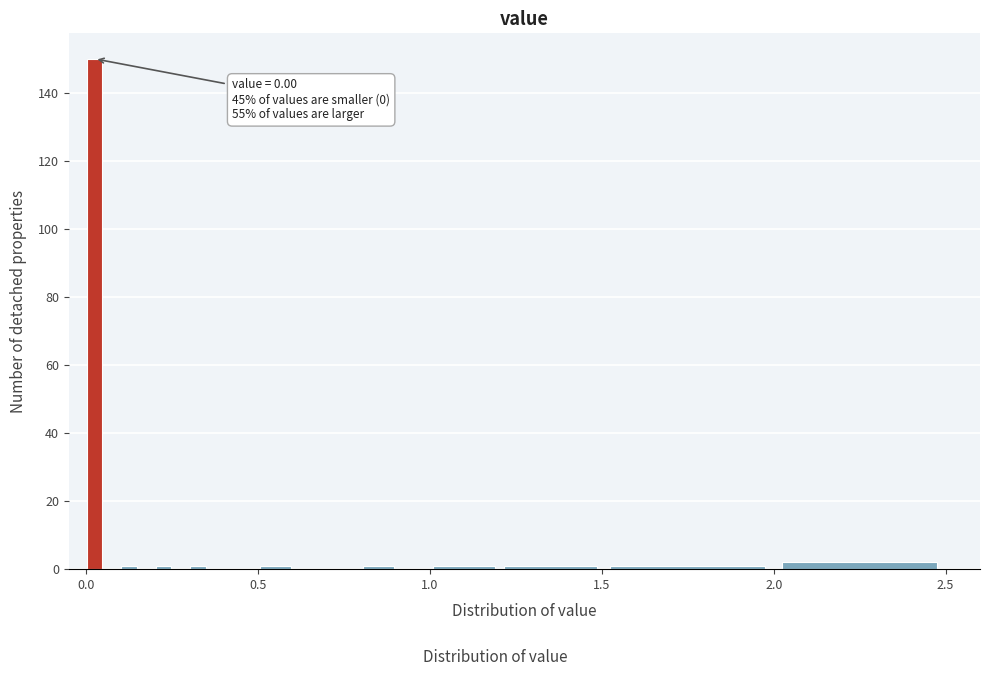

Read against the x-axis, roughly where is the centre of the tallest bar?

0.05